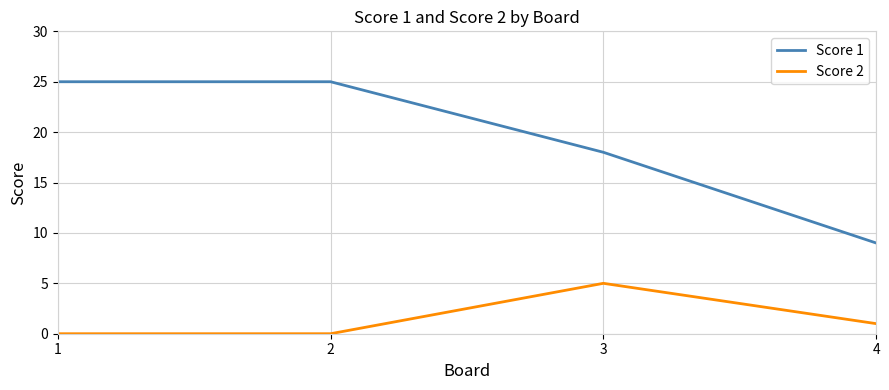

Is the value of Score 1 at 4 greater than the value of Score 2 at 1?

Yes